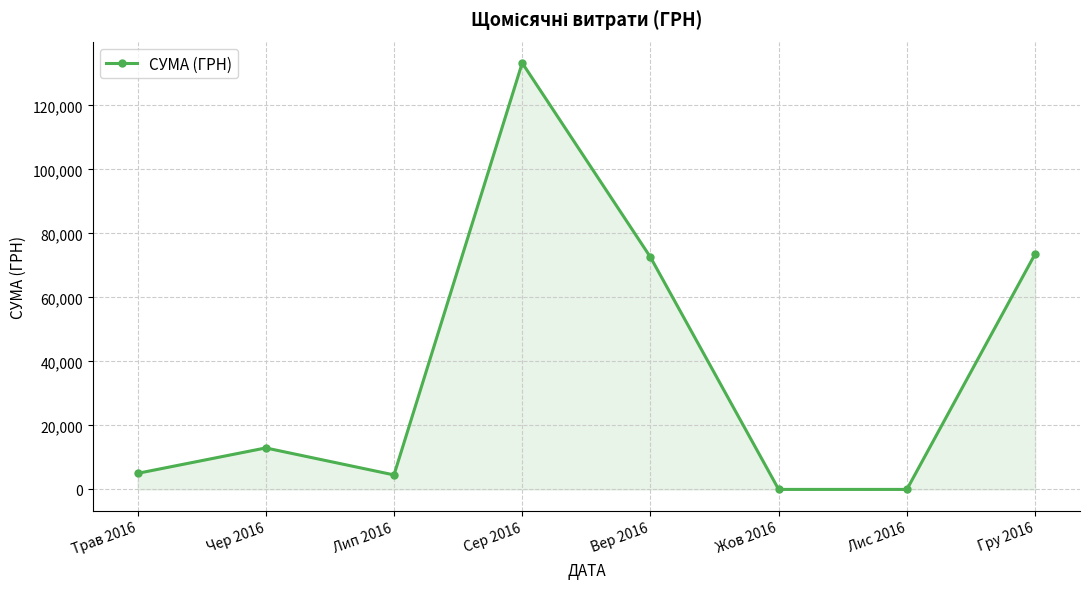

At which category does the data reach its first local peak?

Чер 2016